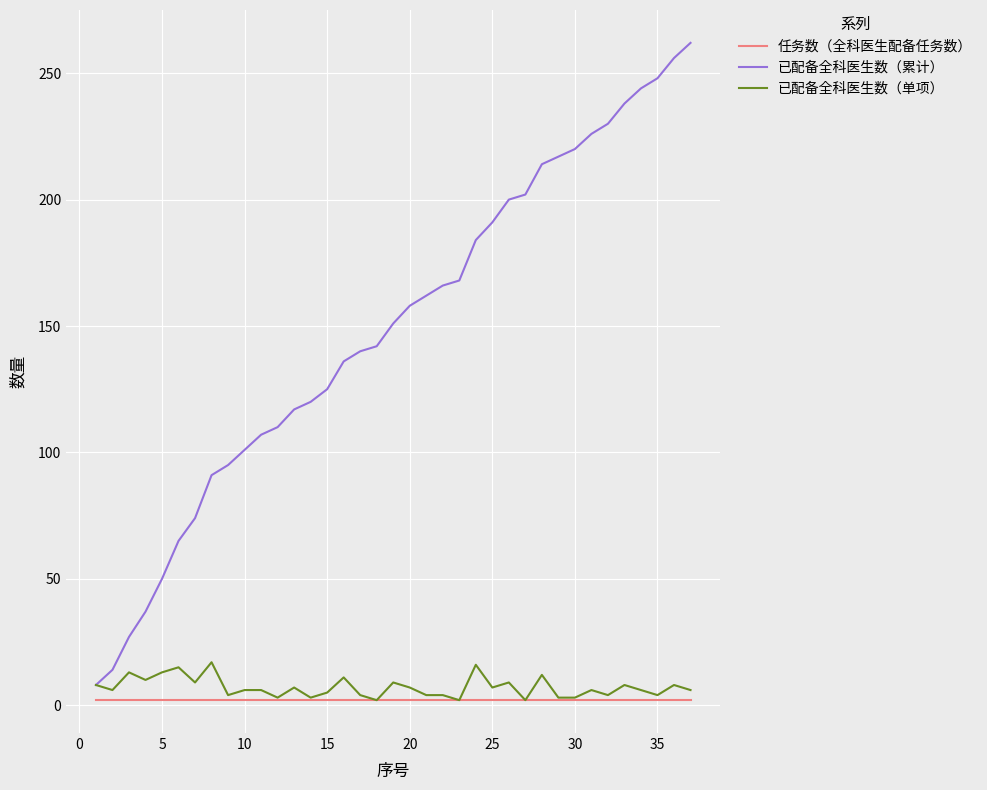

True or false: 任务数（全科医生配备任务数） and 已配备全科医生数（累计） cross at least once.

False